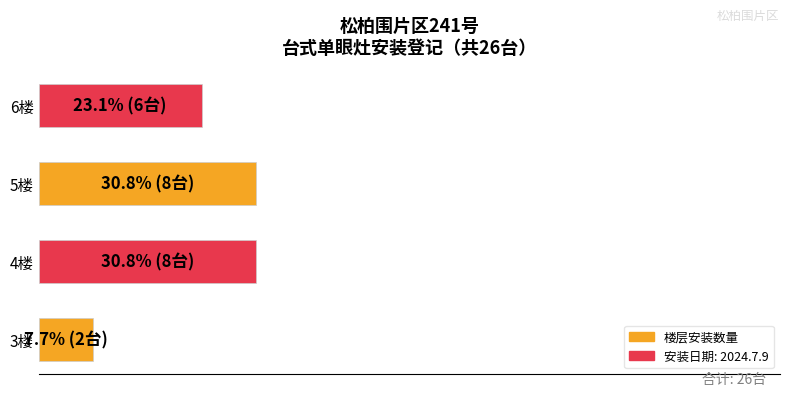

Are the bars horizontal?

Yes